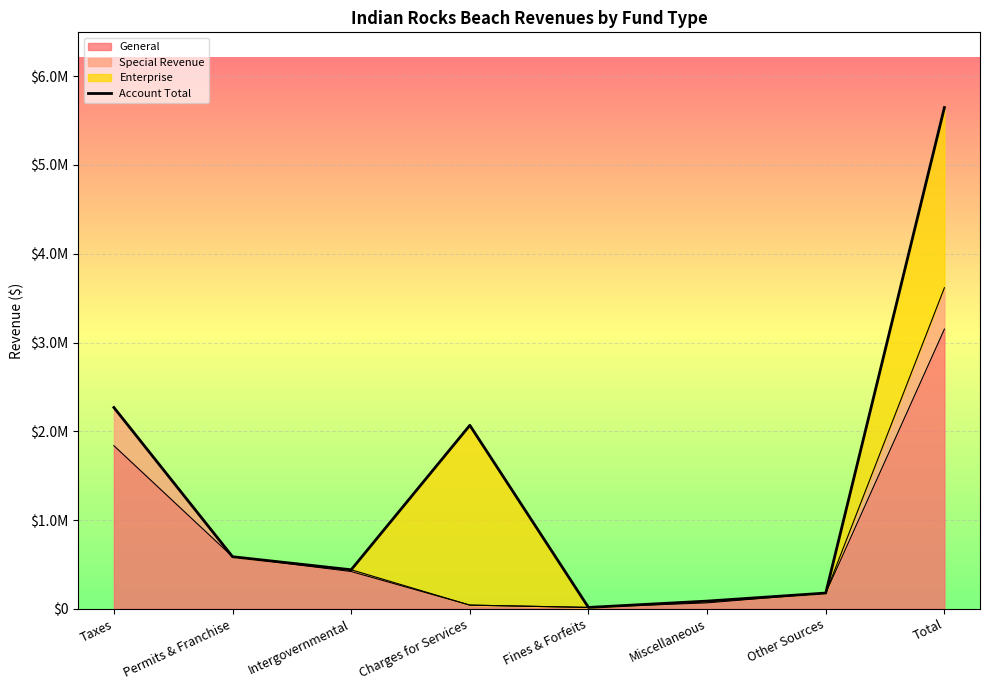

The chart shows a value of 5646887 at Total. True or false?

True